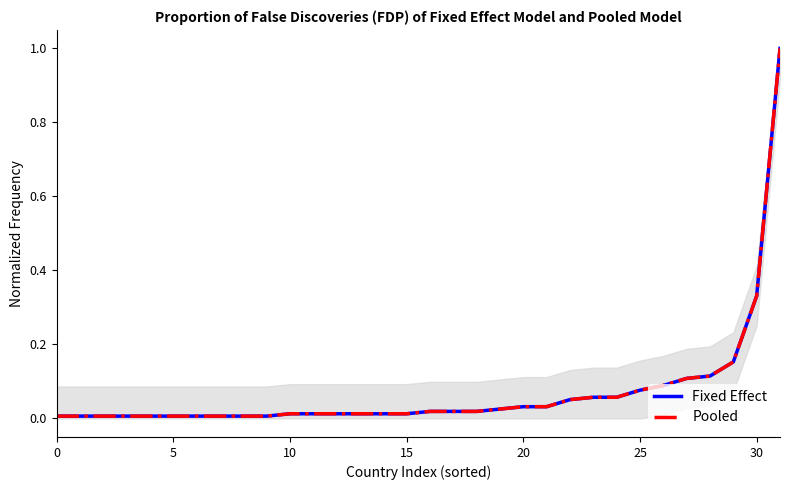

True or false: Pooled has more than 0 points higher than both neighbors.

False